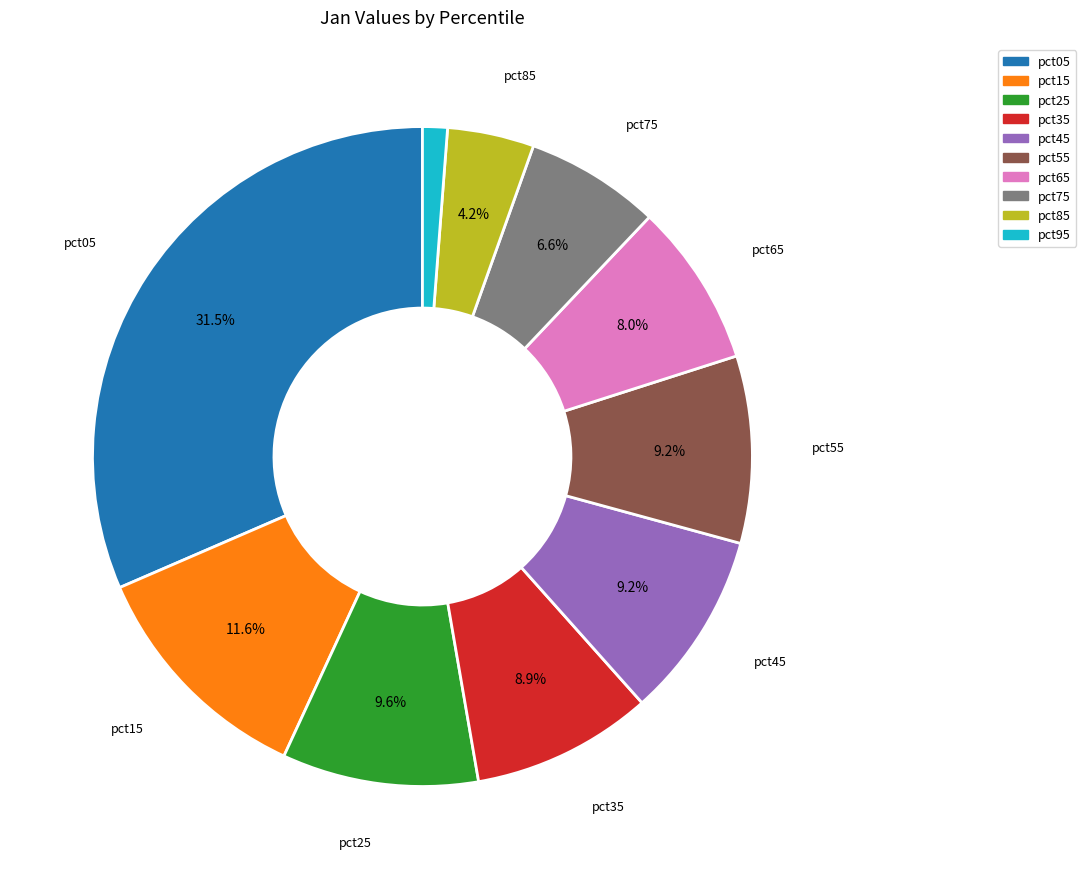

To the nearest percent, what is the difference between the largest and smallest slice percentages?

30%